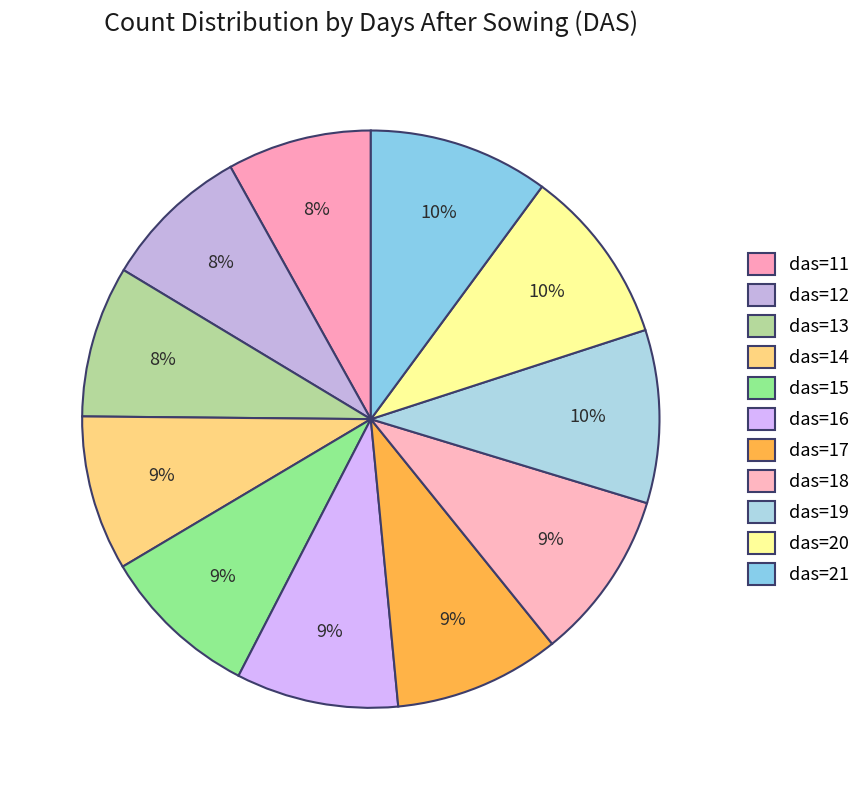

Is it true that das=21 is 10% of the pie?

True